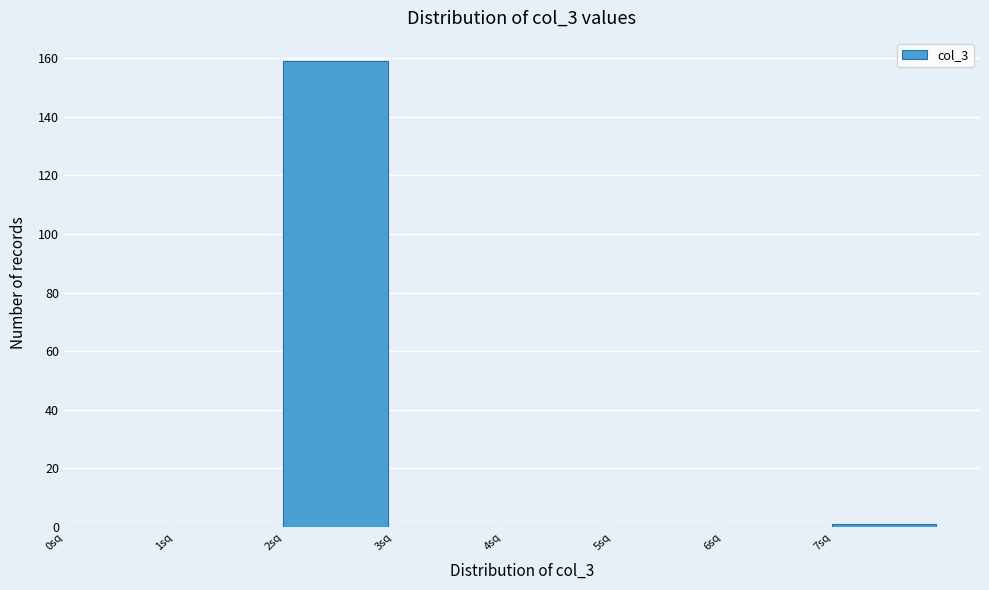

Reading left to right, list every bar in this chart as the range it spans on the x-axis followed by its height. The values are not printed on the chart, so give them approximately, as read against the axis.

0 to 1: 0
1 to 2: 0
2 to 3: 160
3 to 4: 0
4 to 5: 0
5 to 6: 0
6 to 7: 0
7 to 8: under 2